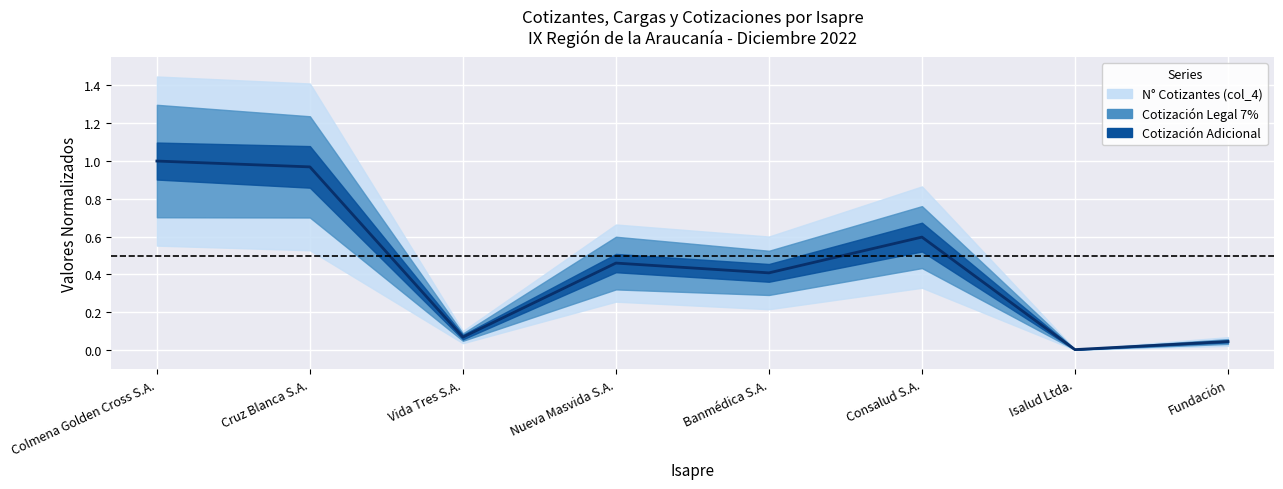

Which label corresponds to the smallest value in the chart?

Isalud Ltda.